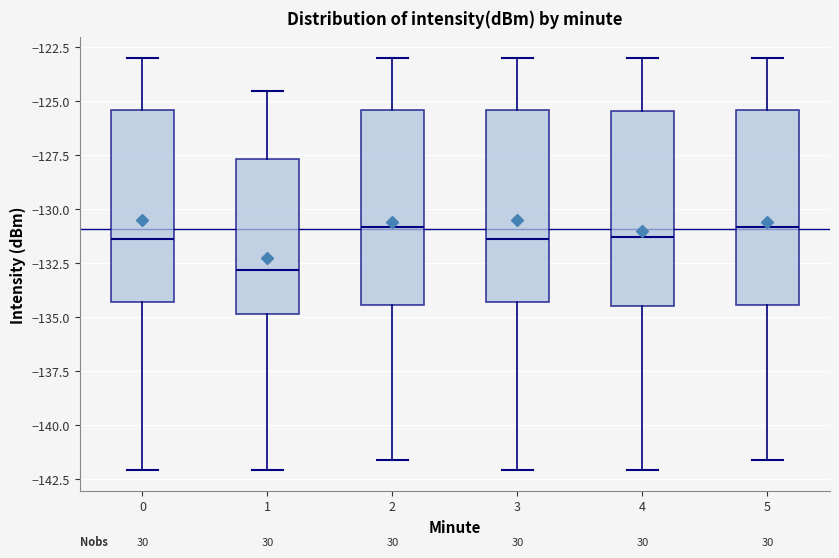

Reading left to right, transcribe this box plot: for each box, give where its median line is, the range the box spans, and where its two whiskers end, as read against the y-axis. The values are not printed on the chart, so give them approximately, as read against the axis.

0: median -131.5, box -134.5 to -125.5, whiskers -142.0 to -123.0
1: median -133.0, box -135.0 to -127.5, whiskers -142.0 to -124.5
2: median -131.0, box -134.5 to -125.5, whiskers -141.5 to -123.0
3: median -131.5, box -134.5 to -125.5, whiskers -142.0 to -123.0
4: median -131.5, box -134.5 to -125.5, whiskers -142.0 to -123.0
5: median -131.0, box -134.5 to -125.5, whiskers -141.5 to -123.0